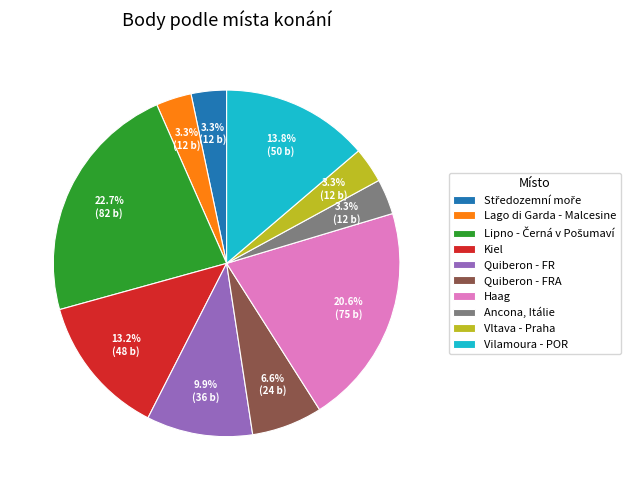

To the nearest percent, what percentage of the pie is Vltava - Praha?

3%